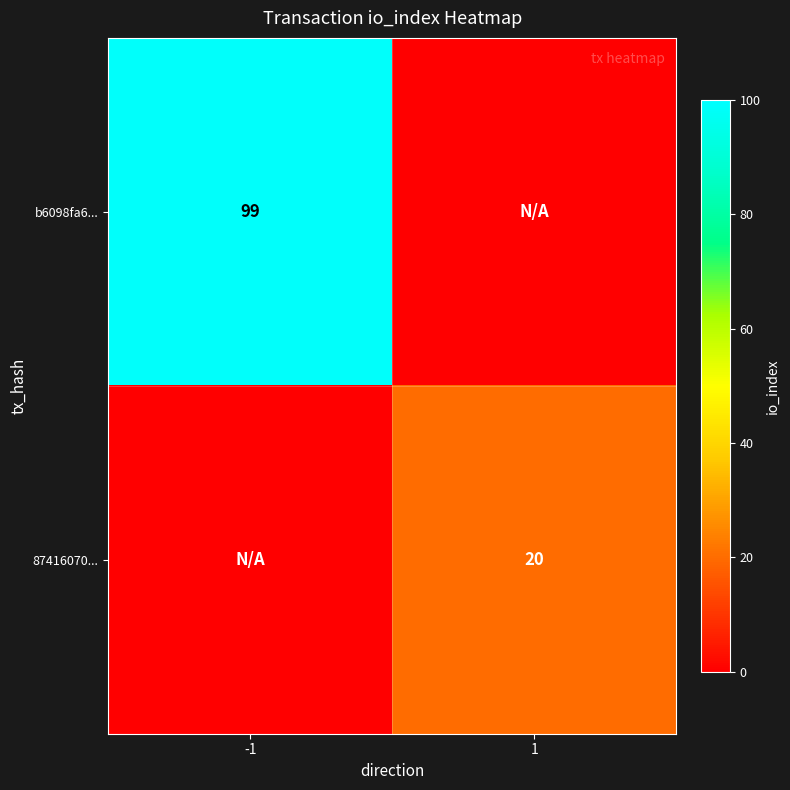

Is it true that b6098fa6... equals 99 at -1?

True